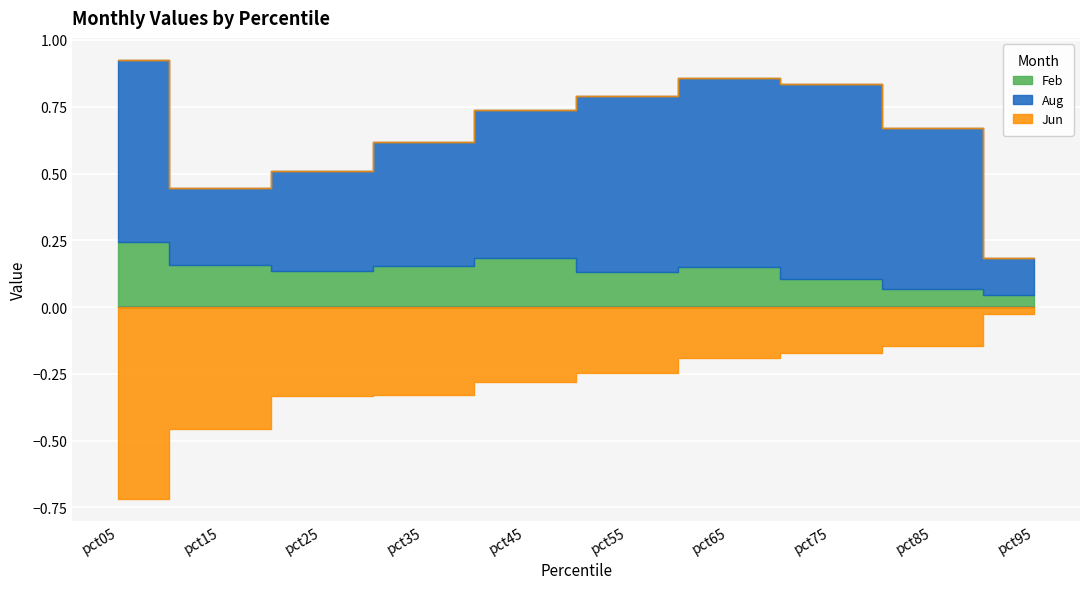

At how many categories does at least one series exceed 0?

10